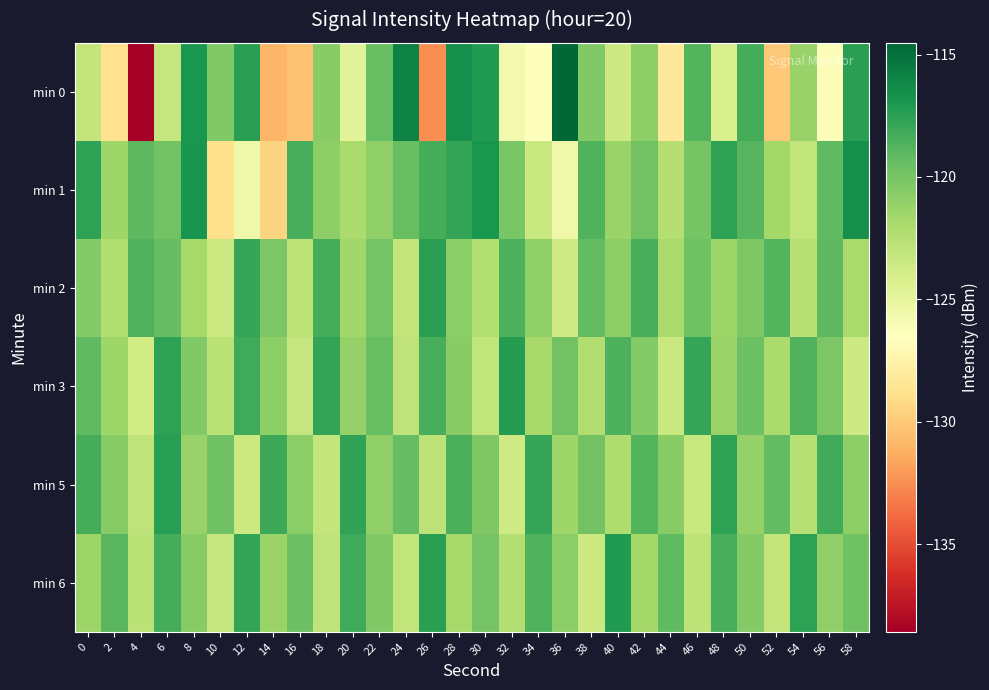

Which series has the widest spread of values?

min 0